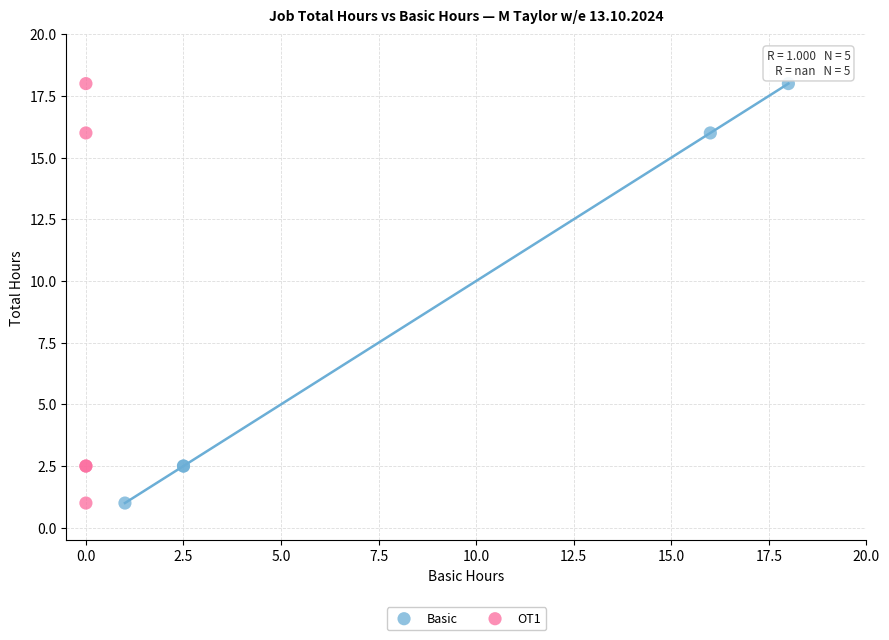

What are all the series names shown in the legend?

Basic, OT1